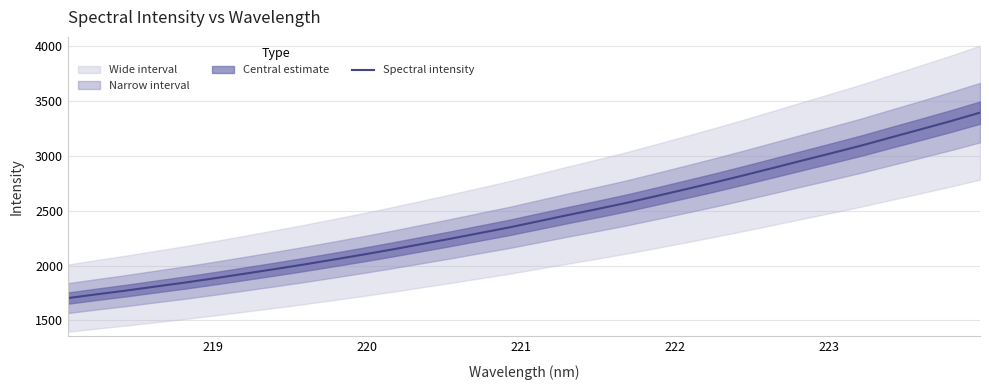

What is the minimum value for Spectral intensity?

1703.5